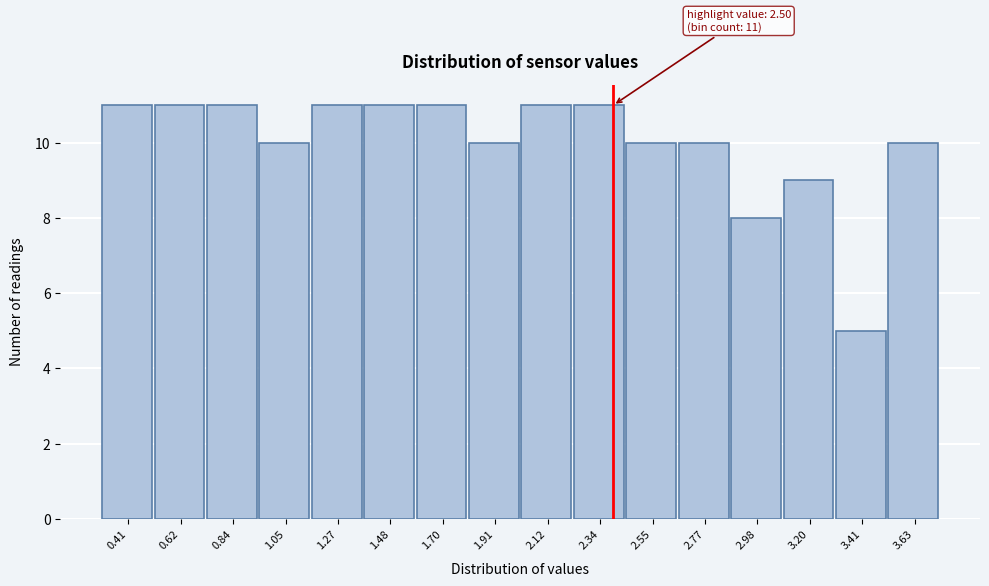

Reading left to right, transcribe all the data shown in this chart.

11	11	11	10	11	11	11	10	11	11	10	10	8	9	5	10